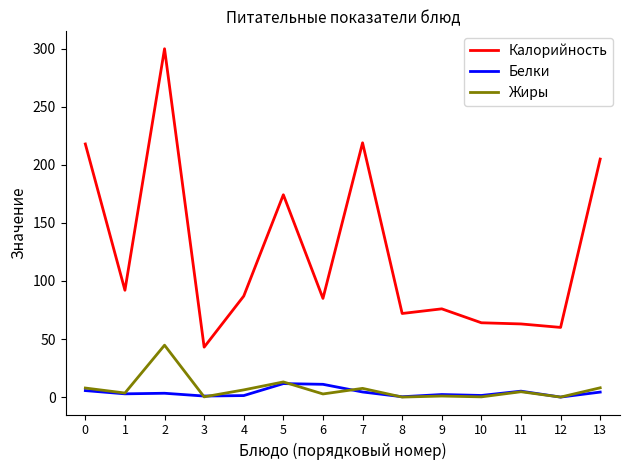

The value of Калорийность at 2 is 152.9. True or false?

False